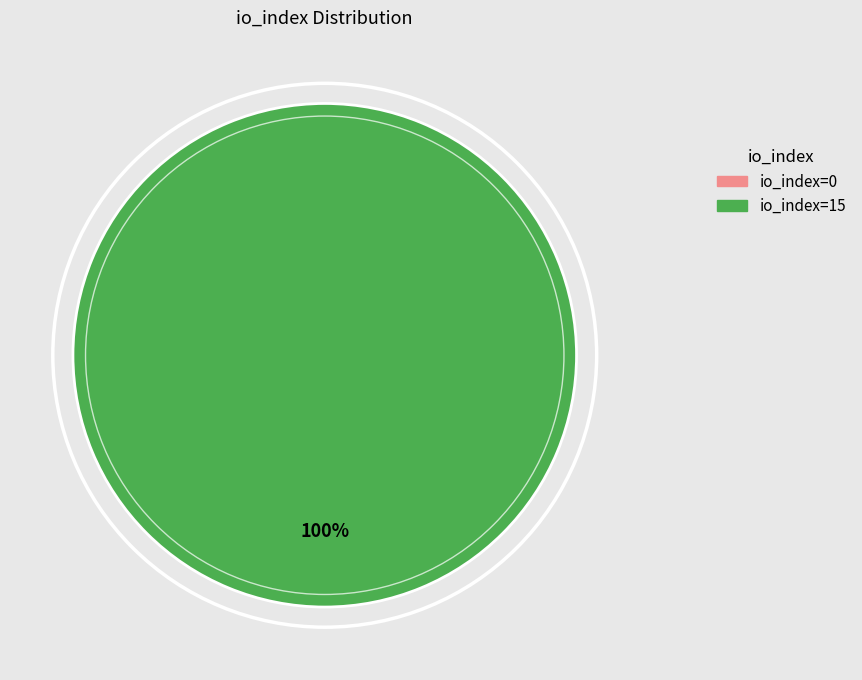

Count the number of slices in the pie.

2